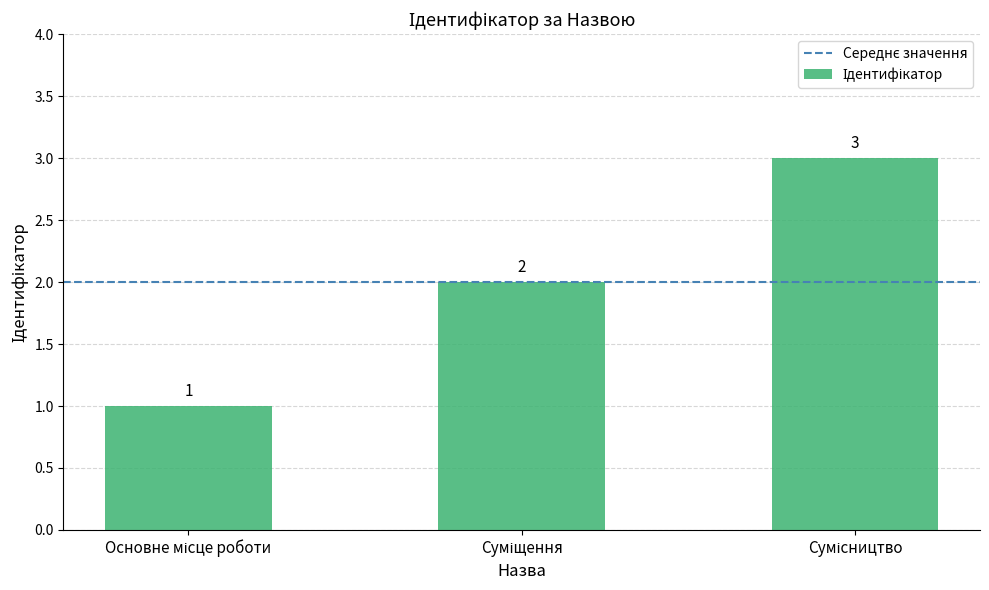

What is the greatest value displayed?

3